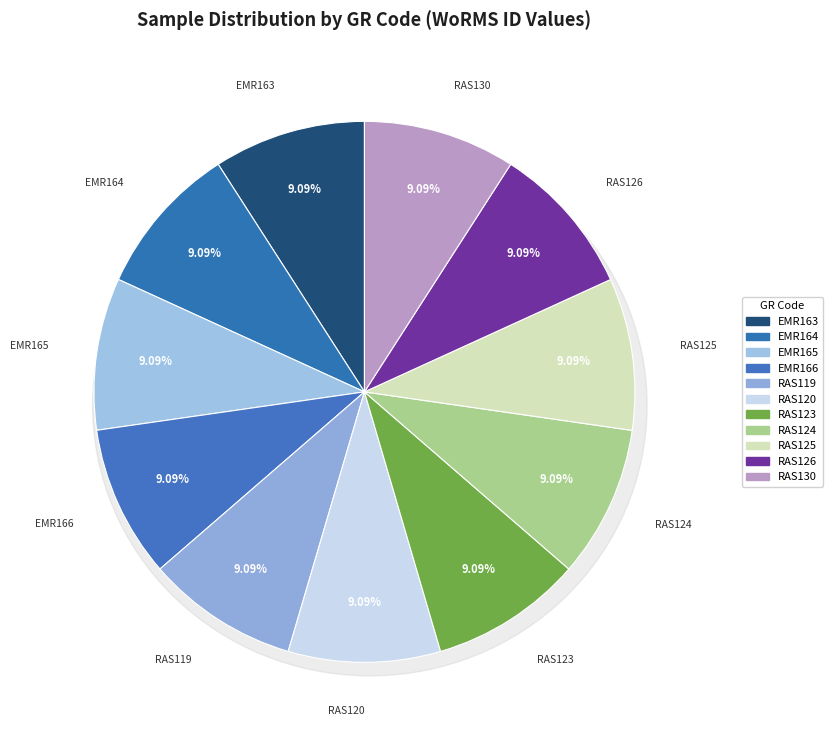

What percentage is the RAS119 slice, to the nearest percent?

9%